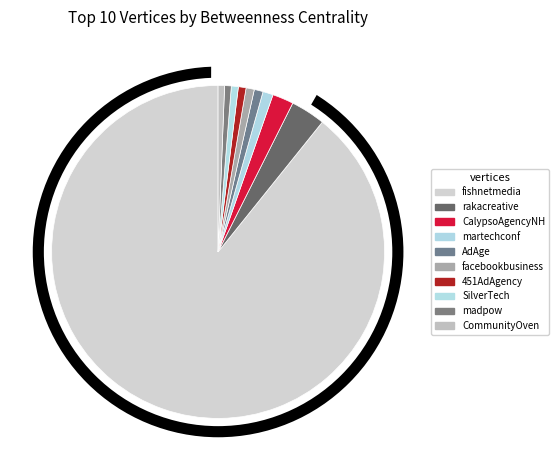

How many slices are in this pie chart?

10